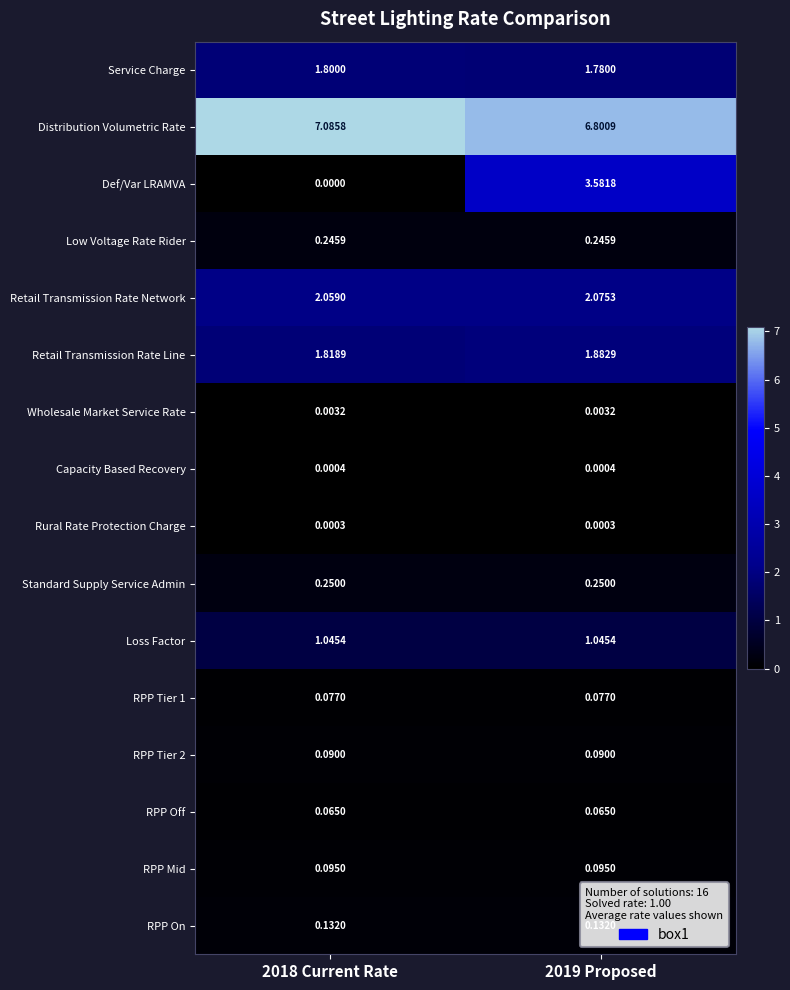

Which series has the widest spread of values?

Def/Var LRAMVA